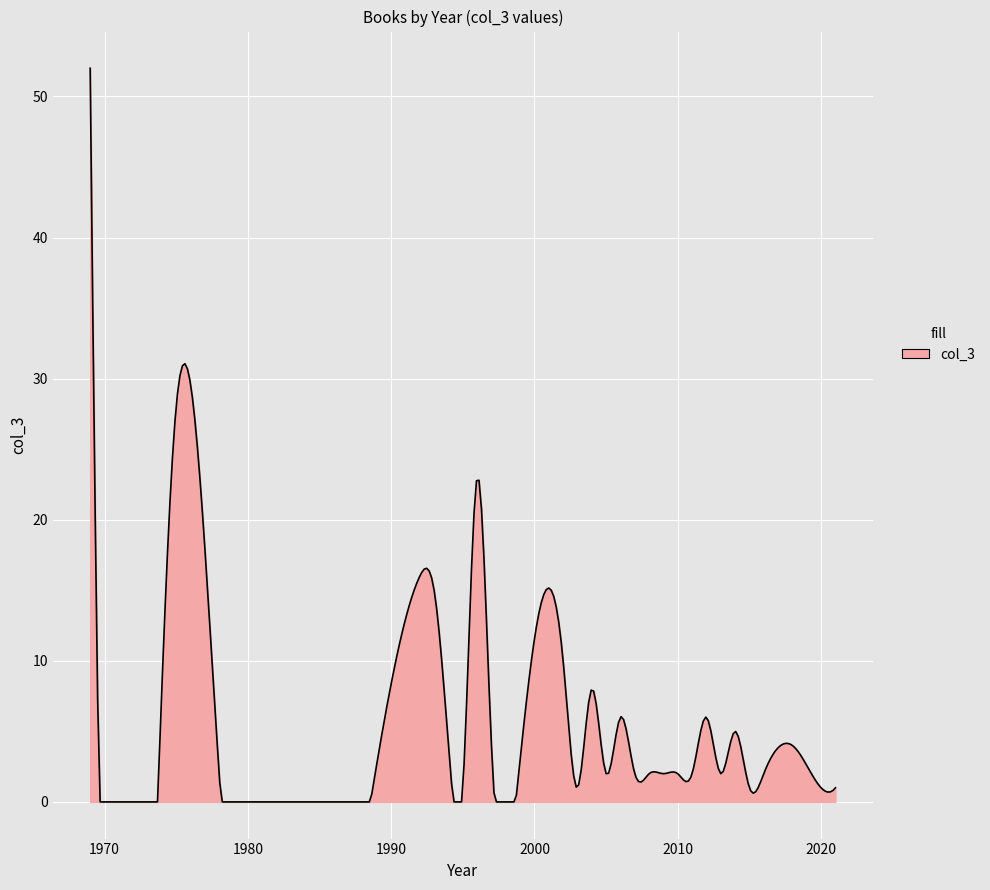

What is the greatest value displayed?

52.0